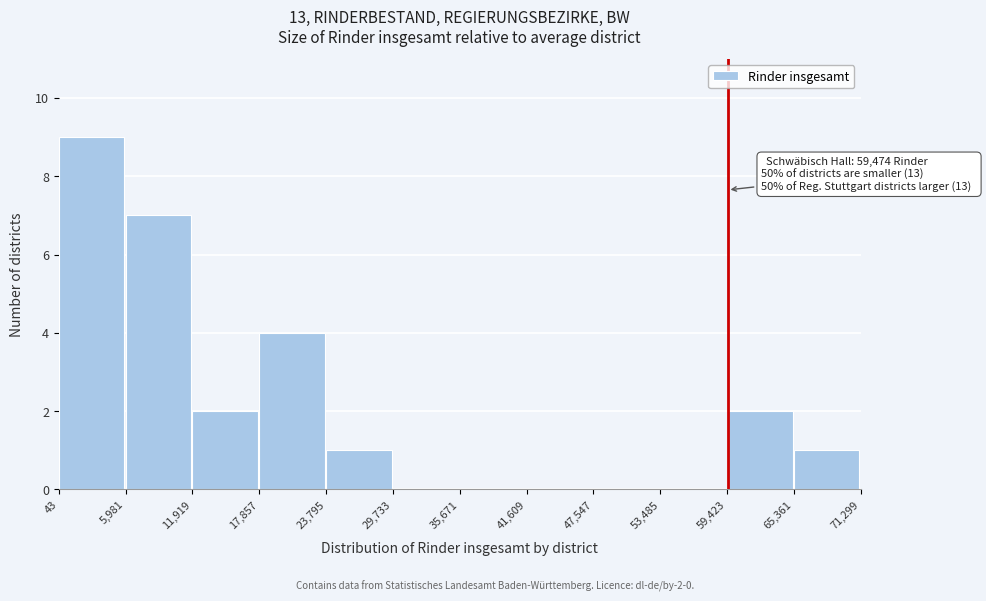

Which range on the x-axis has the tallest bar?

43 to 5,981